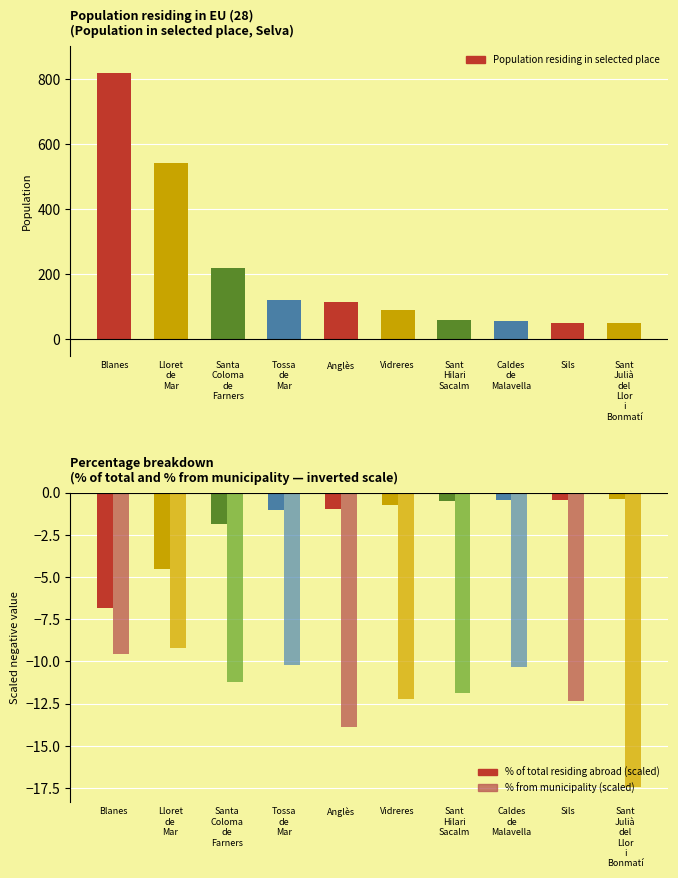

How many bars are there in total?

30